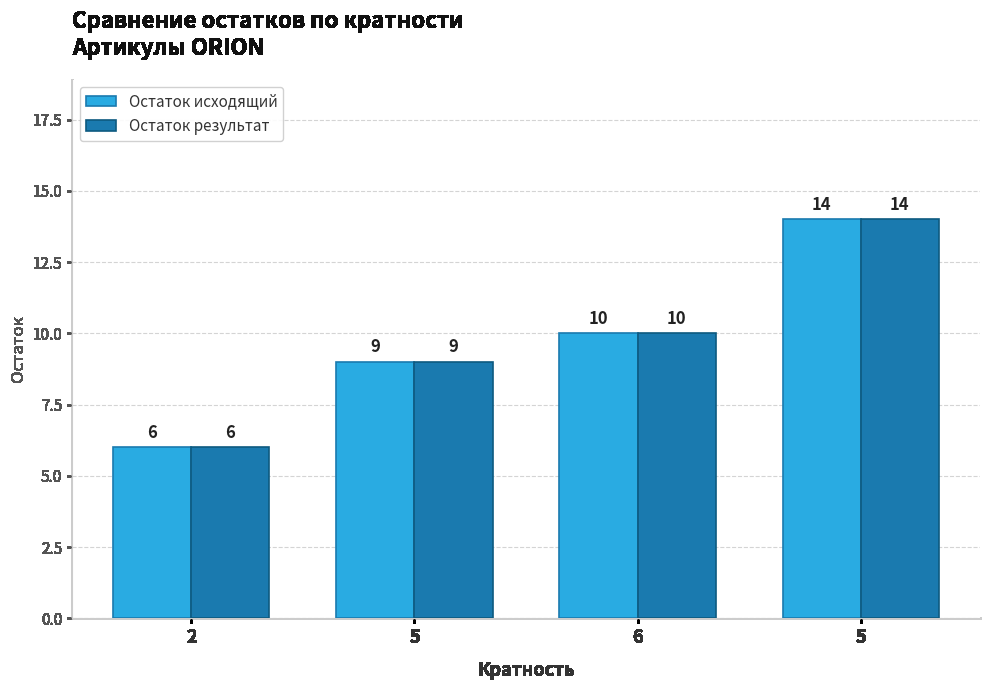

Count the Остаток результат values in the range 9 to 14.

3